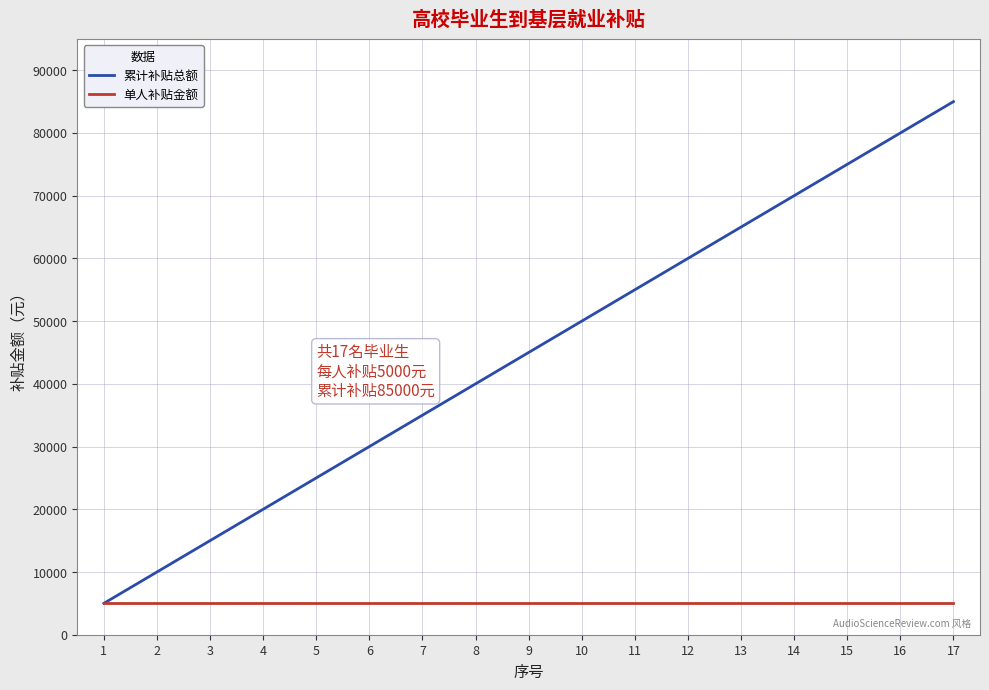

Is it true that 累计补贴总额 equals 55000 at 11?

True